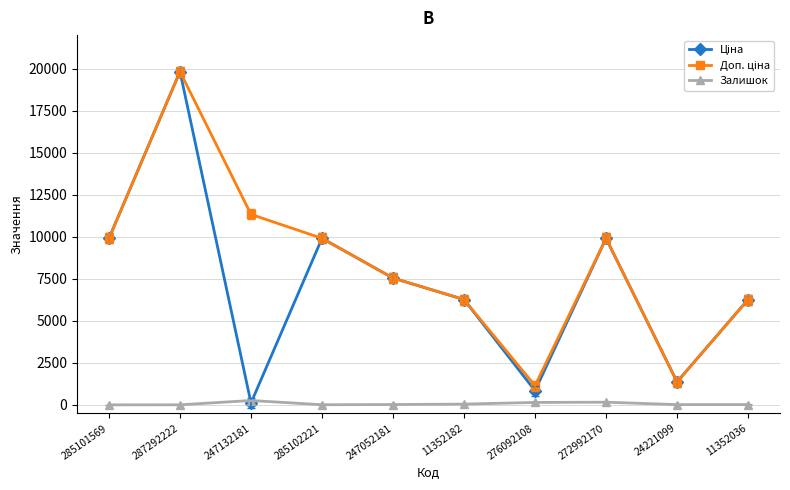

What is the maximum value shown in the chart?

19831.1